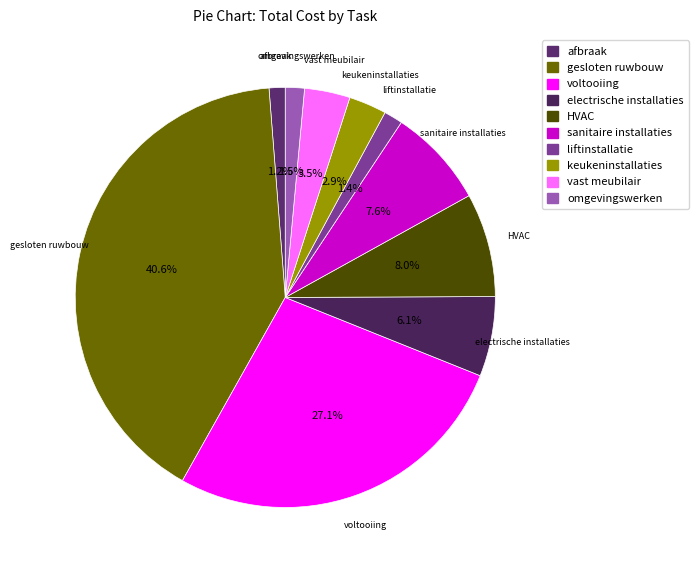

To the nearest percent, what is the difference between the electrische installaties and afbraak slice percentages?

5%